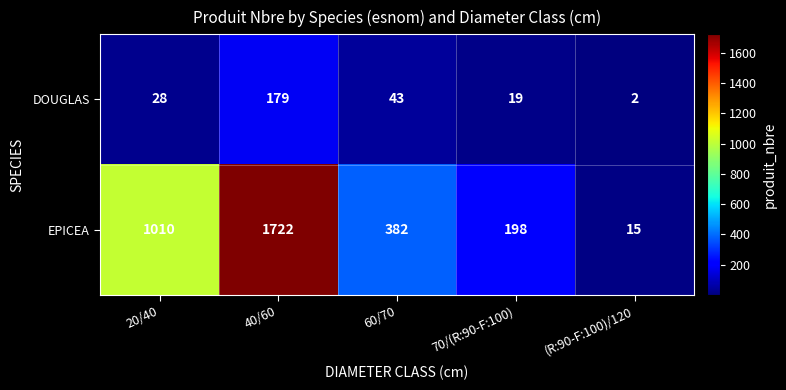

At how many categories does at least one series exceed 133?

4